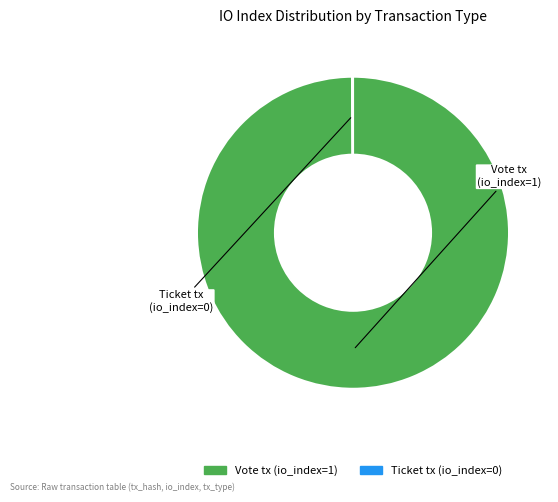

What is the largest slice in the pie chart?

Vote tx